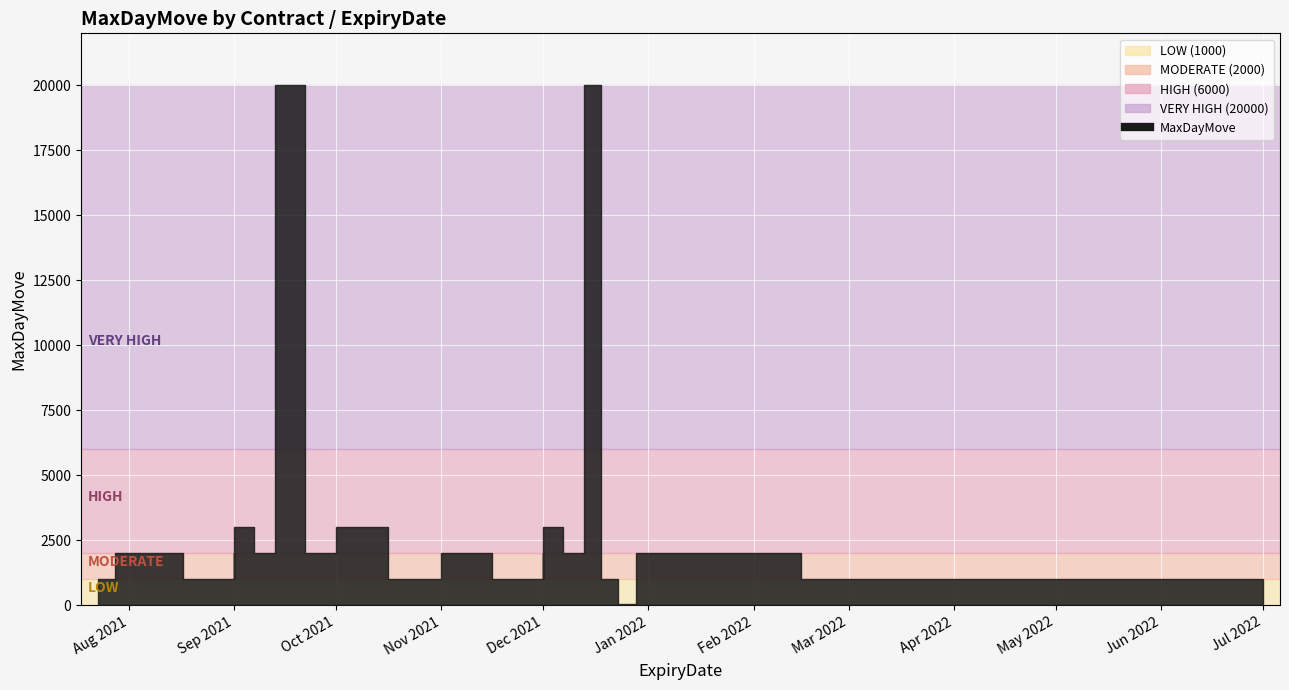

The chart shows a value of 1622 at 2021-12-01. True or false?

False